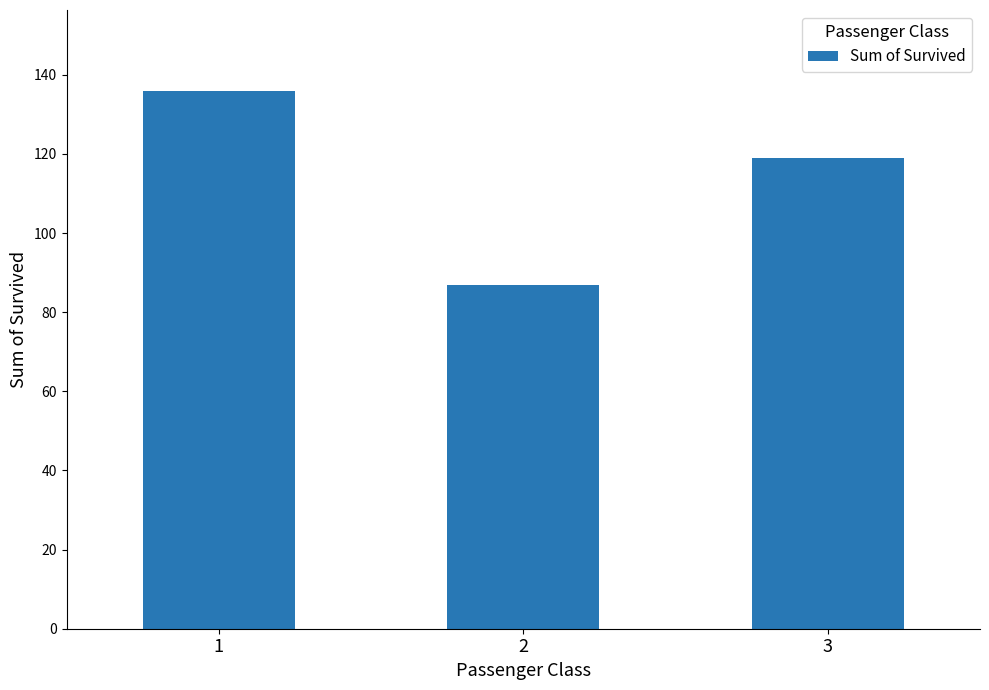

Reading left to right, transcribe all the data shown in this chart.

136	87	119